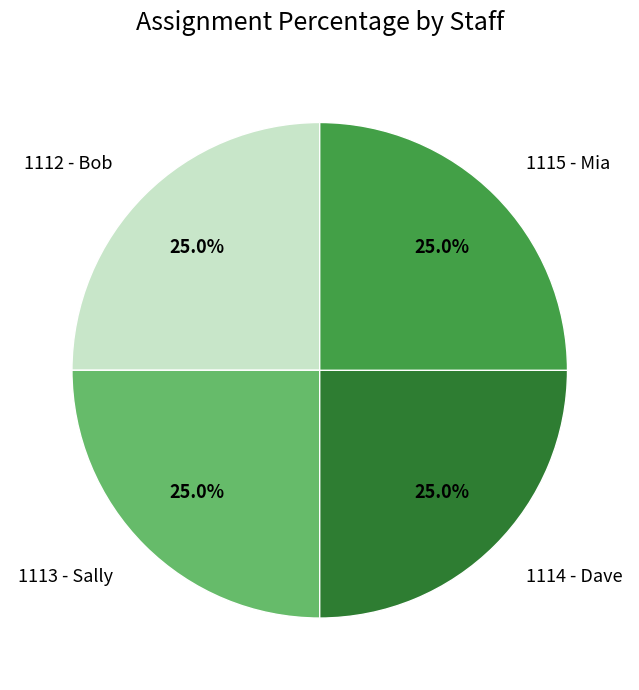

Is 1113 - Sally the majority of the pie?

No